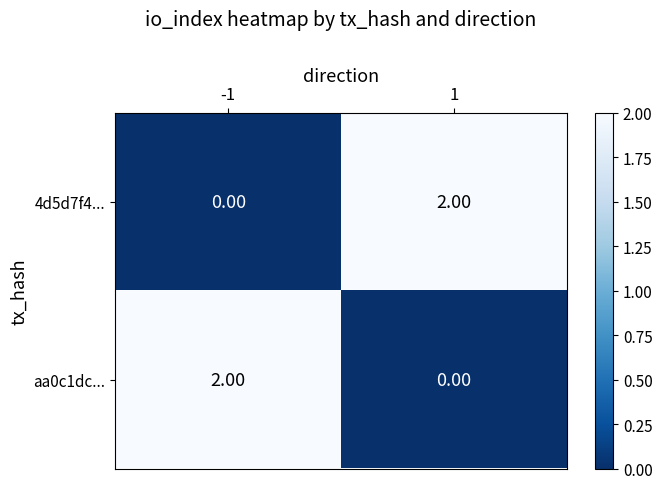

Count the number of categories in the chart.

2